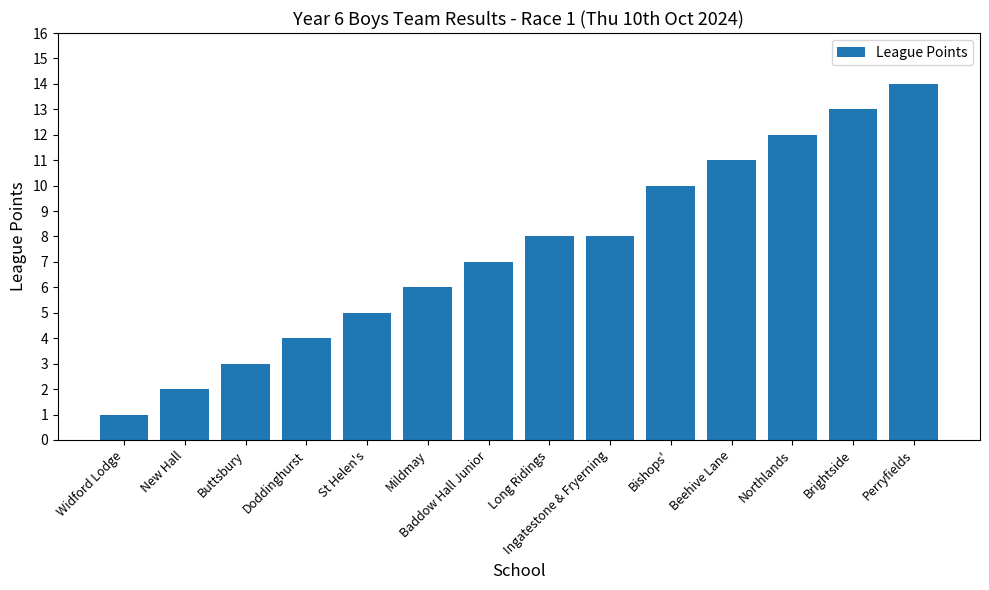

Reading left to right, transcribe all the data shown in this chart.

Widford Lodge=1	New Hall=2	Buttsbury=3	Doddinghurst=4	St Helen's=5	Mildmay=6	Baddow Hall Junior=7	Long Ridings=8	Ingatestone & Fryerning=8	Bishops'=10	Beehive Lane=11	Northlands=12	Brightside=13	Perryfields=14